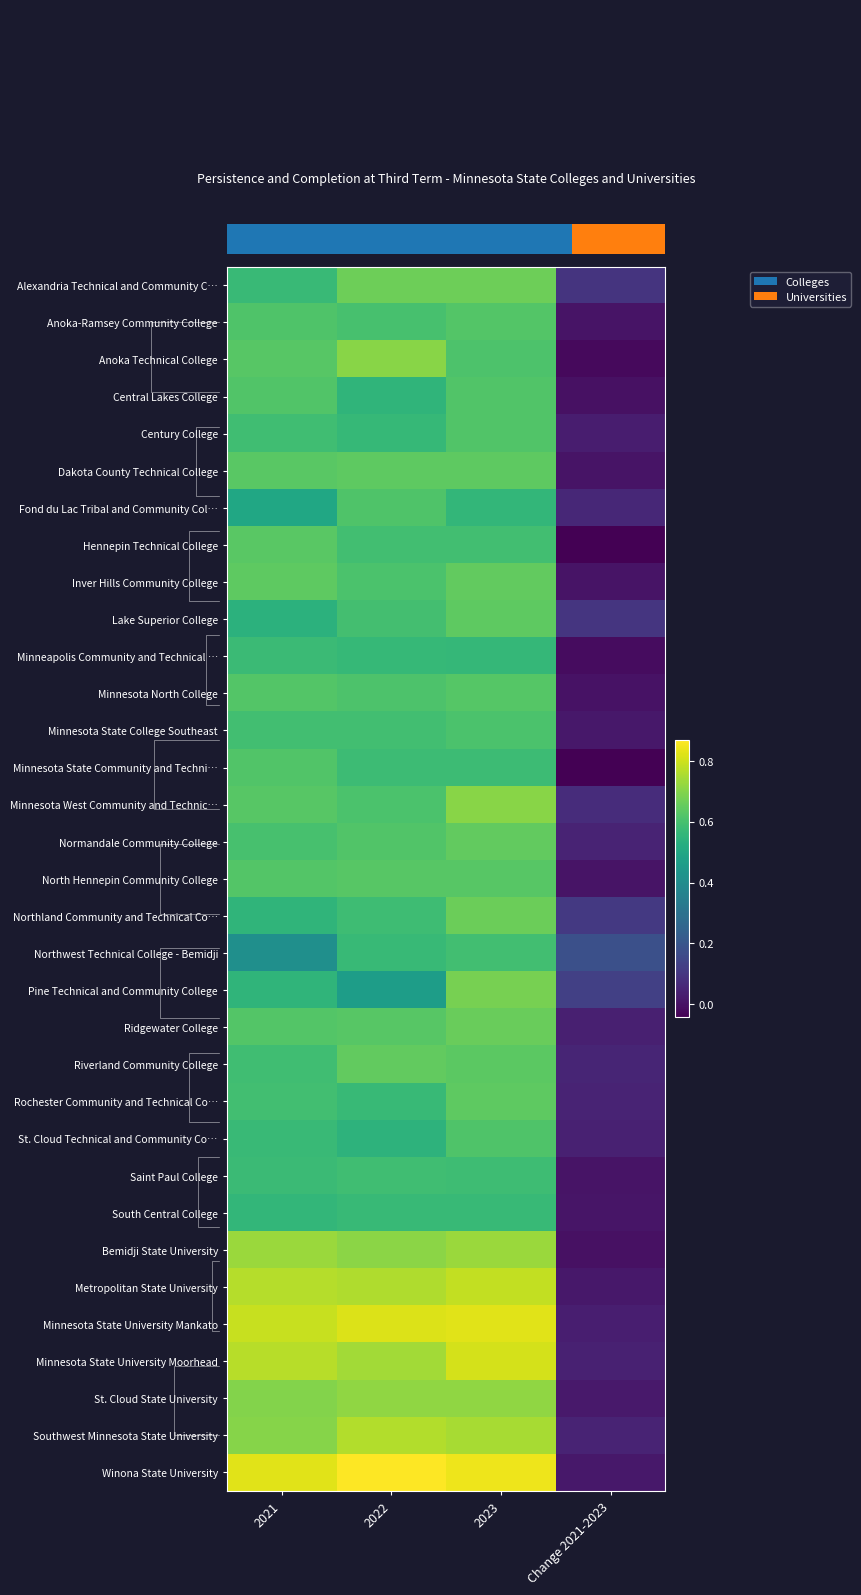

Between 2022 and Change 2021-2023, which is larger?

2022